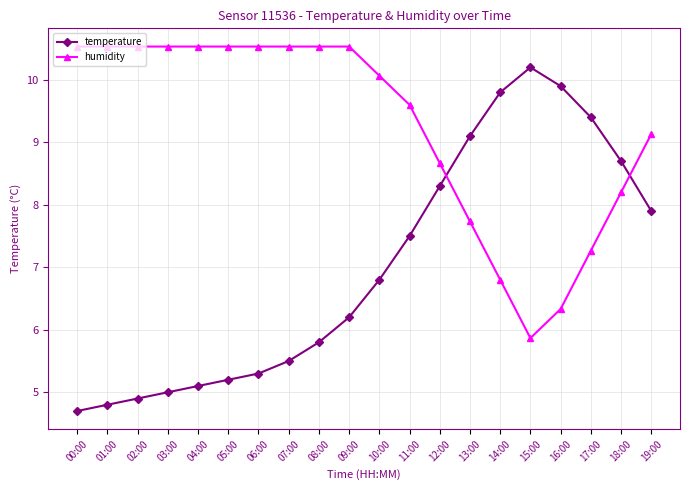

Does the chart have visible grid lines?

Yes